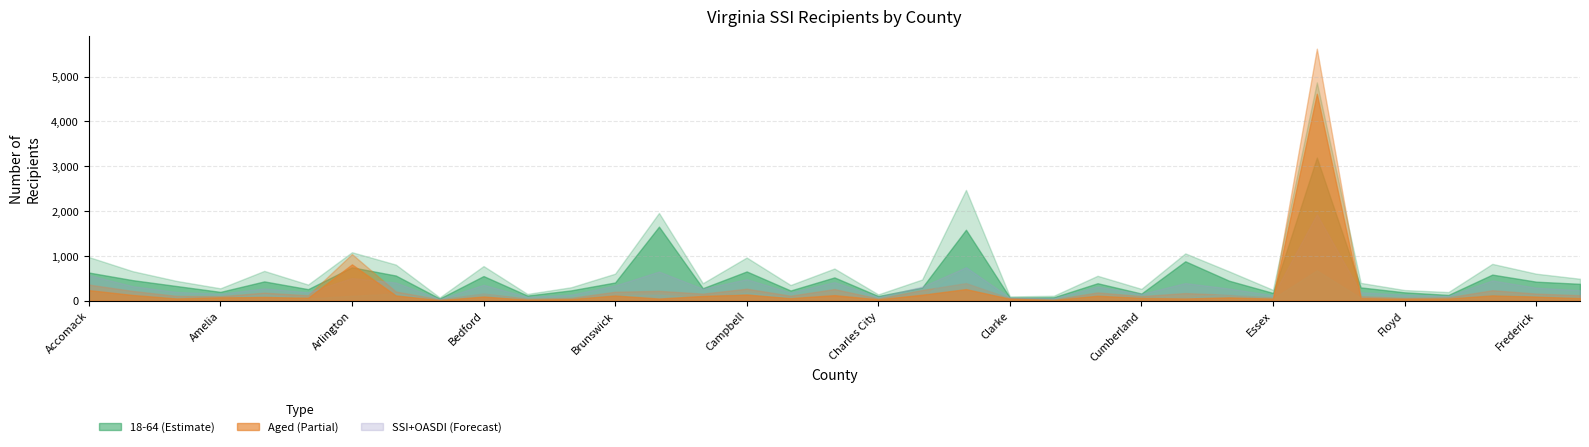

What is the sum of the 65 or older values at Amelia and Fairfax?

5717